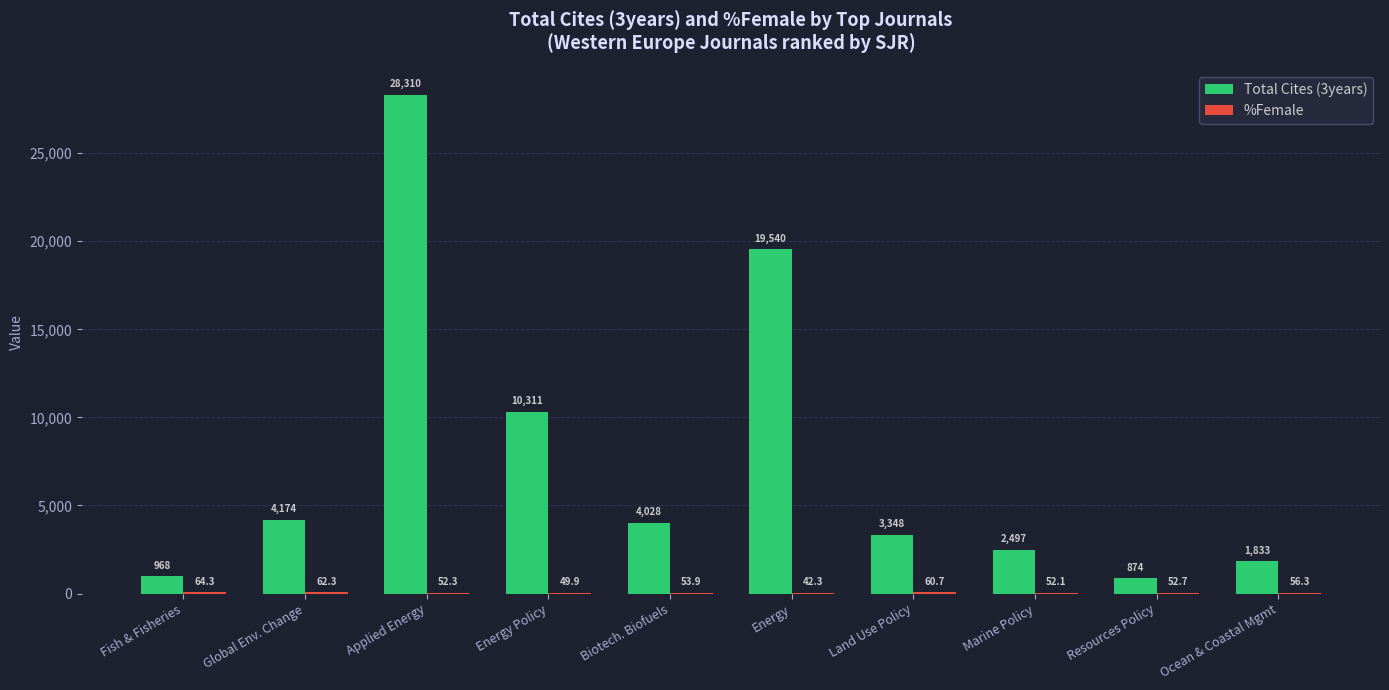

How many data points does each series have?

10